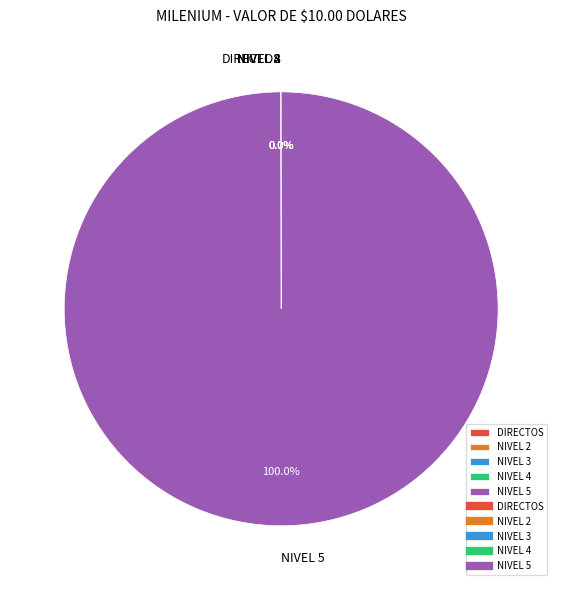

To the nearest percent, what is the difference between the largest and smallest slice percentages?

100%